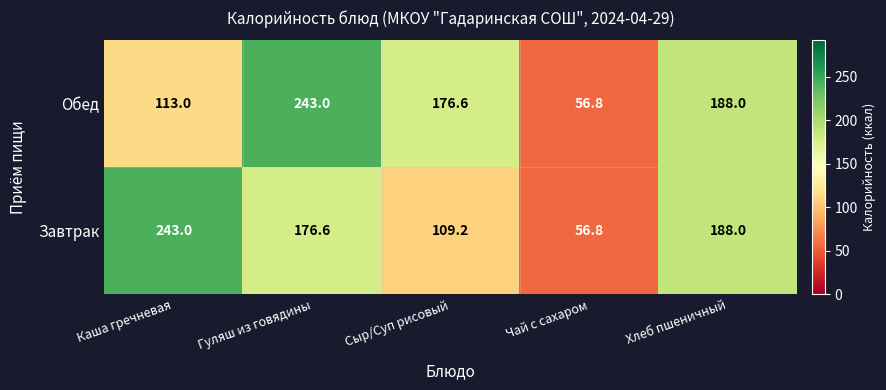

Which series has the largest total across all categories?

Обед